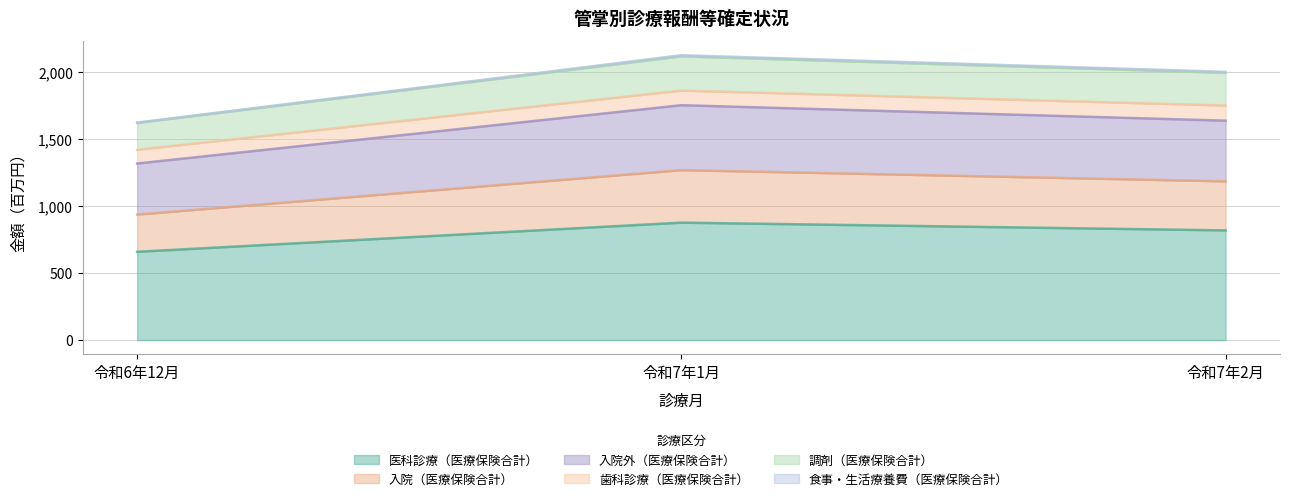

What is the highest value of the 医科診療（医療保険合計） series?

875.6